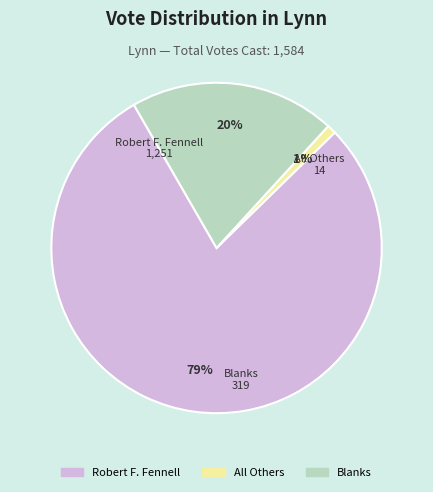

Which category accounts for the majority?

Robert F. Fennell